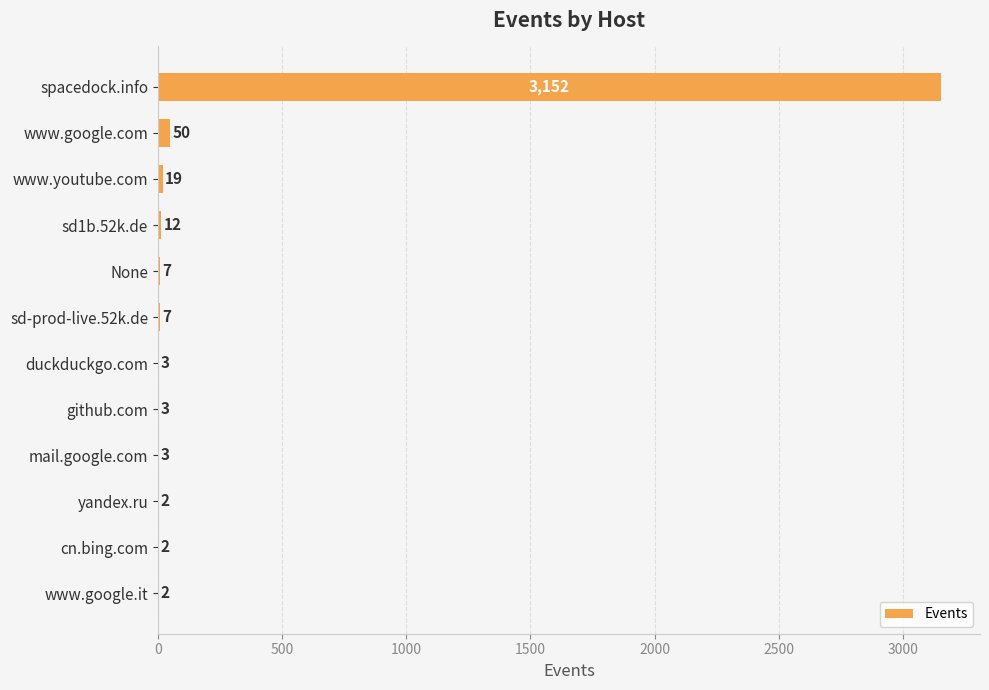

Are the bars horizontal?

Yes